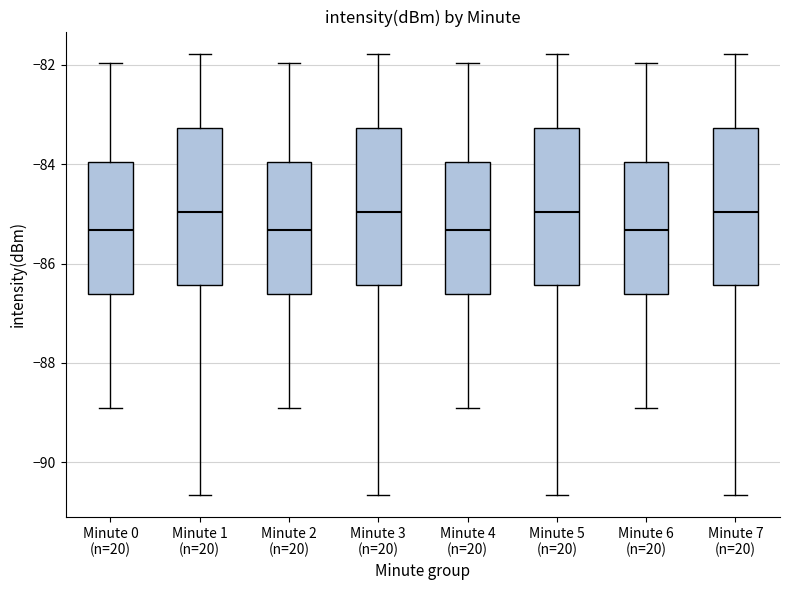

Reading left to right, transcribe this box plot: for each box, give where its median line is, the range the box spans, and where its two whiskers end, as read against the y-axis. The values are not printed on the chart, so give them approximately, as read against the axis.

Minute 0 (n=20): median -85.4, box -86.6 to -84.0, whiskers -89.0 to -82.0
Minute 1 (n=20): median -85.0, box -86.4 to -83.2, whiskers -90.6 to -81.8
Minute 2 (n=20): median -85.4, box -86.6 to -84.0, whiskers -89.0 to -82.0
Minute 3 (n=20): median -85.0, box -86.4 to -83.2, whiskers -90.6 to -81.8
Minute 4 (n=20): median -85.4, box -86.6 to -84.0, whiskers -89.0 to -82.0
Minute 5 (n=20): median -85.0, box -86.4 to -83.2, whiskers -90.6 to -81.8
Minute 6 (n=20): median -85.4, box -86.6 to -84.0, whiskers -89.0 to -82.0
Minute 7 (n=20): median -85.0, box -86.4 to -83.2, whiskers -90.6 to -81.8